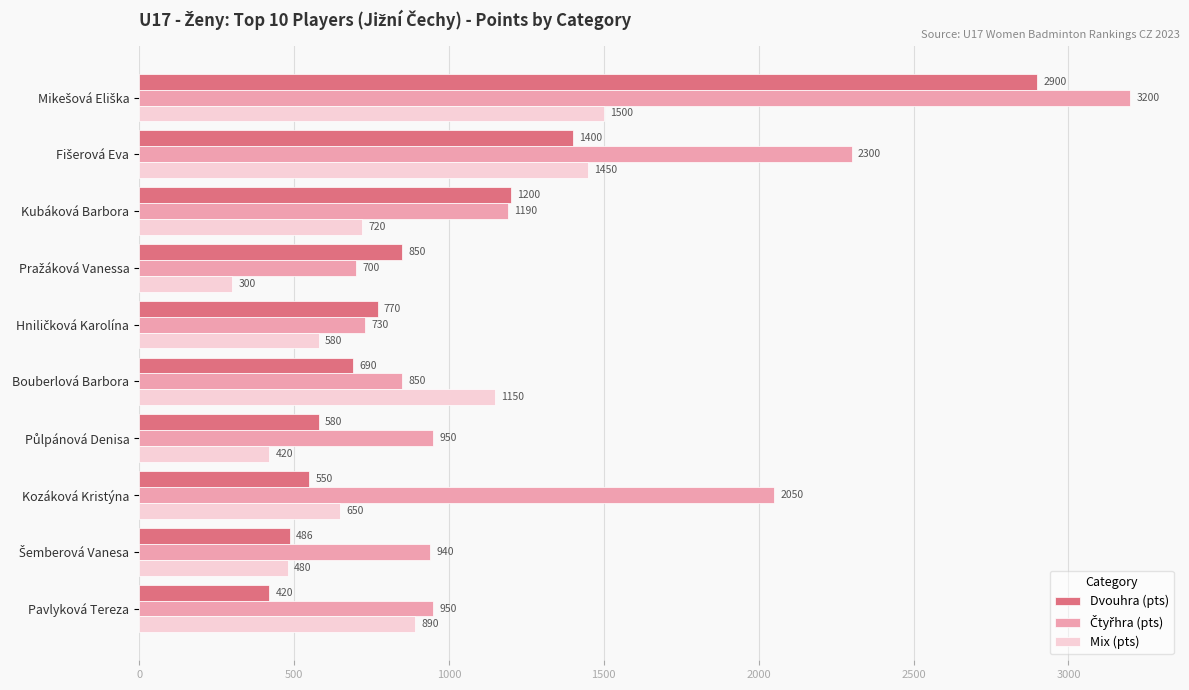

What is the maximum value for Dvouhra (pts)?

2900